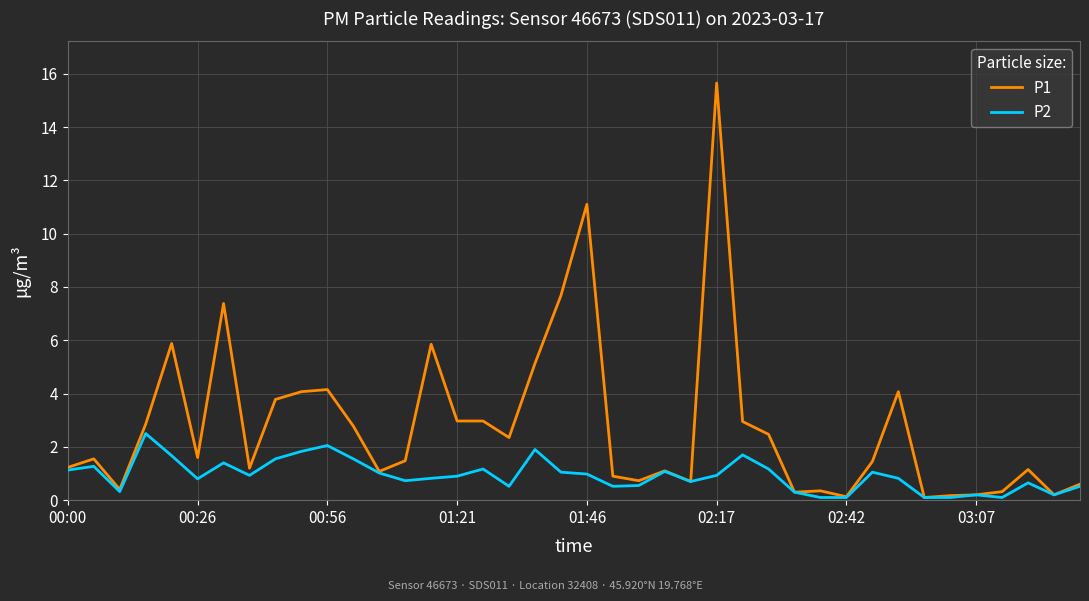

List the series in order of their overall mean, highest first.

P1, P2